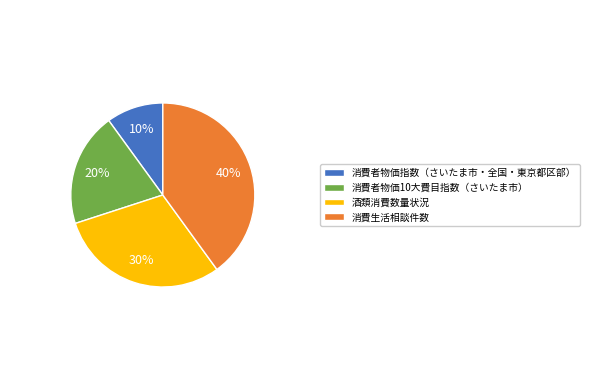

What percentage is the 消費者物価指数（さいたま市・全国・東京都区部） slice, to the nearest percent?

10%